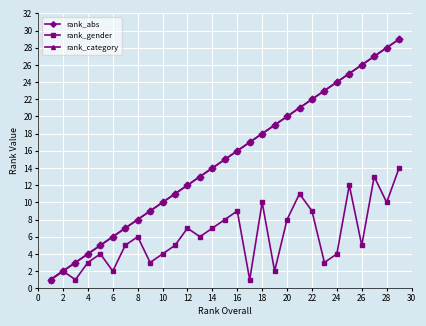

True or false: rank_abs and rank_gender intersect in this chart.

False